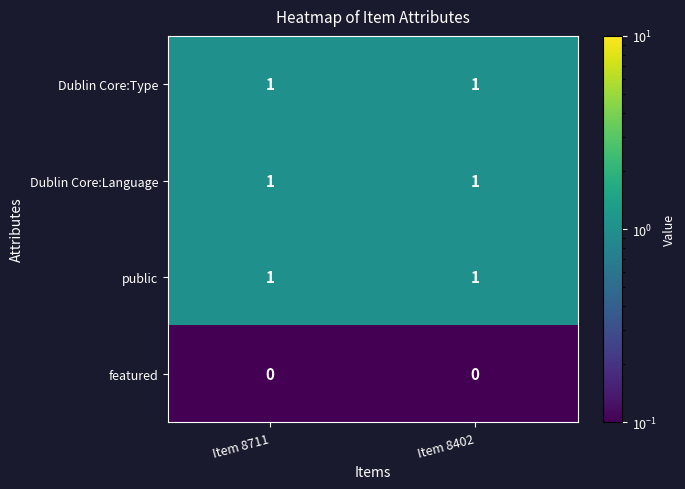

Is it true that Dublin Core:Language equals 1 at Item 8402?

True